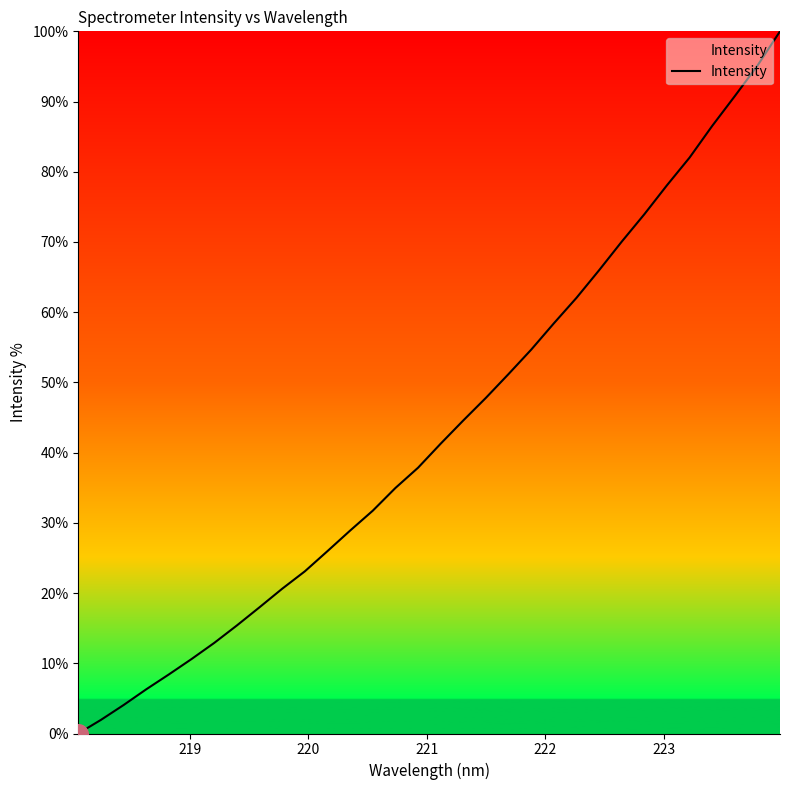

What is the maximum value shown in the chart?

100.0